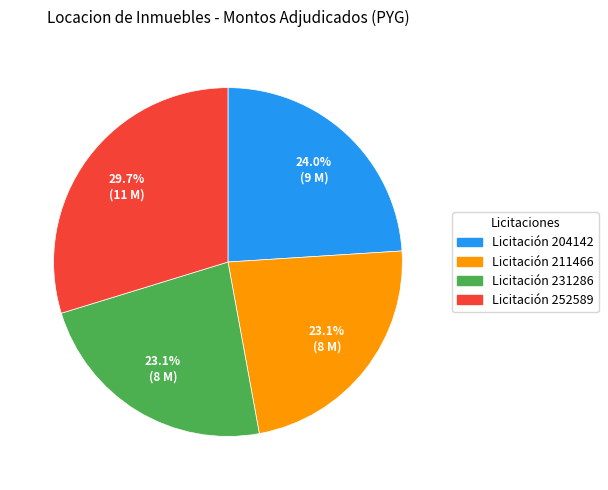

What percentage is NOT represented by Licitación 231286?

76.9%